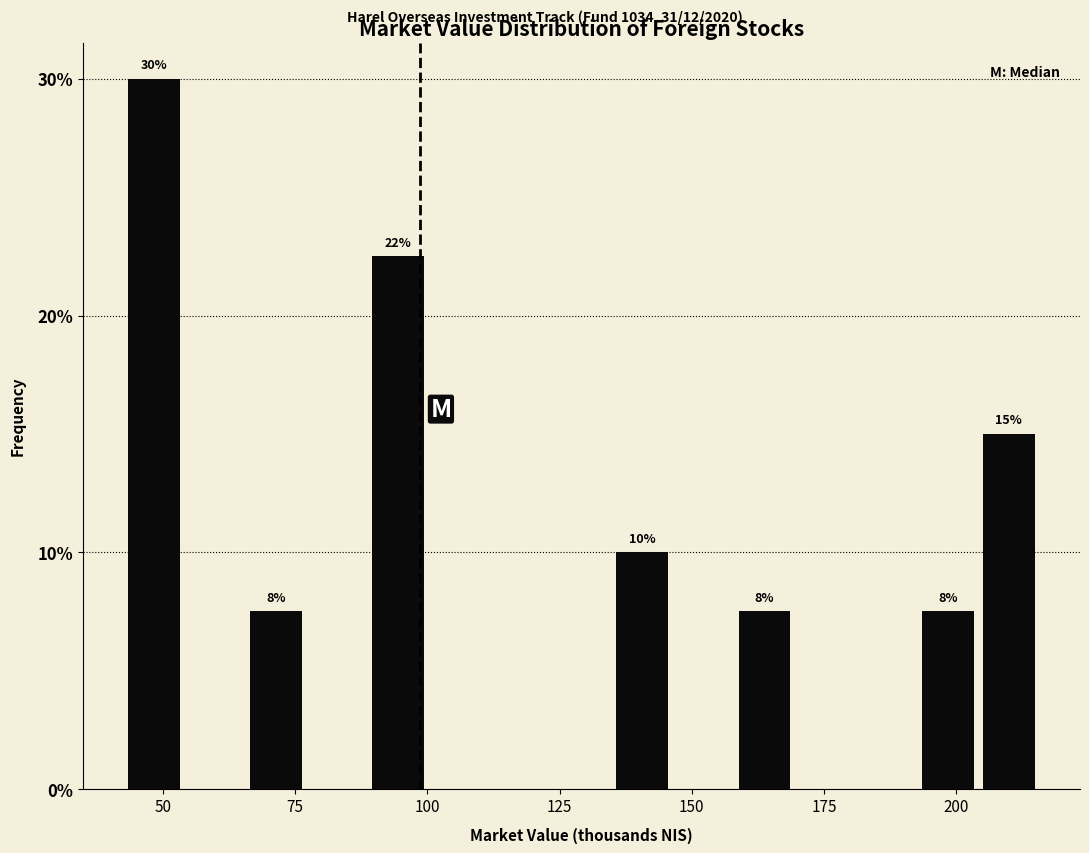

Around what value on the x-axis is the tallest bar? Give the approximate position of its centre, as read against the axis.

50